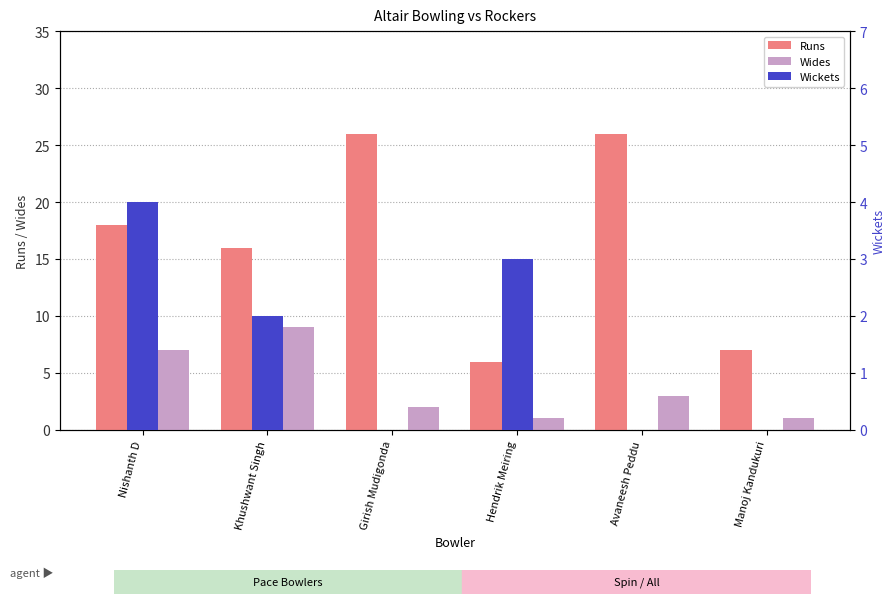

How many data points in Wides are less than 3?

3